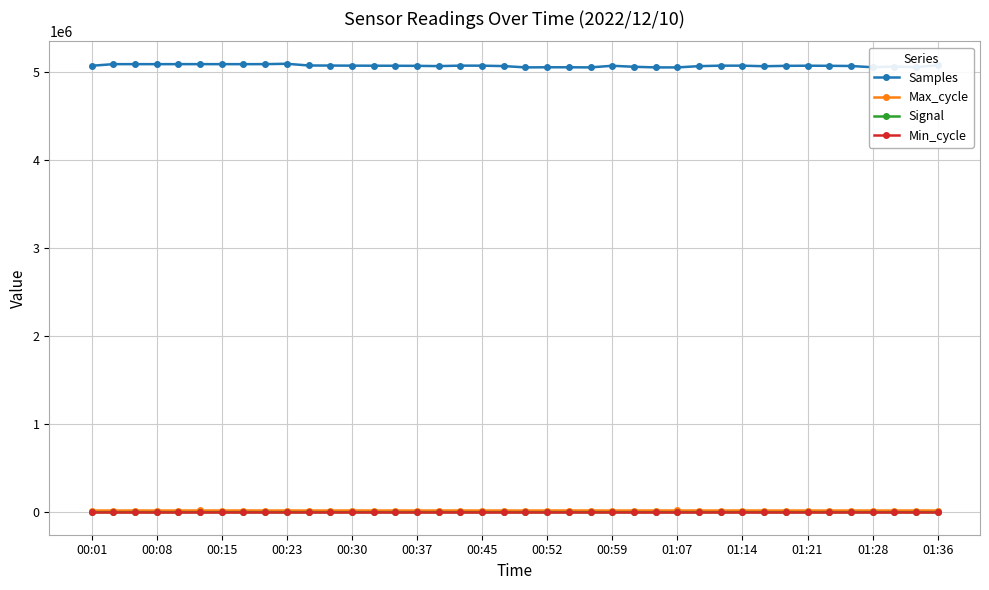

What is the difference between the second highest and minimum values in the Samples series?

37322